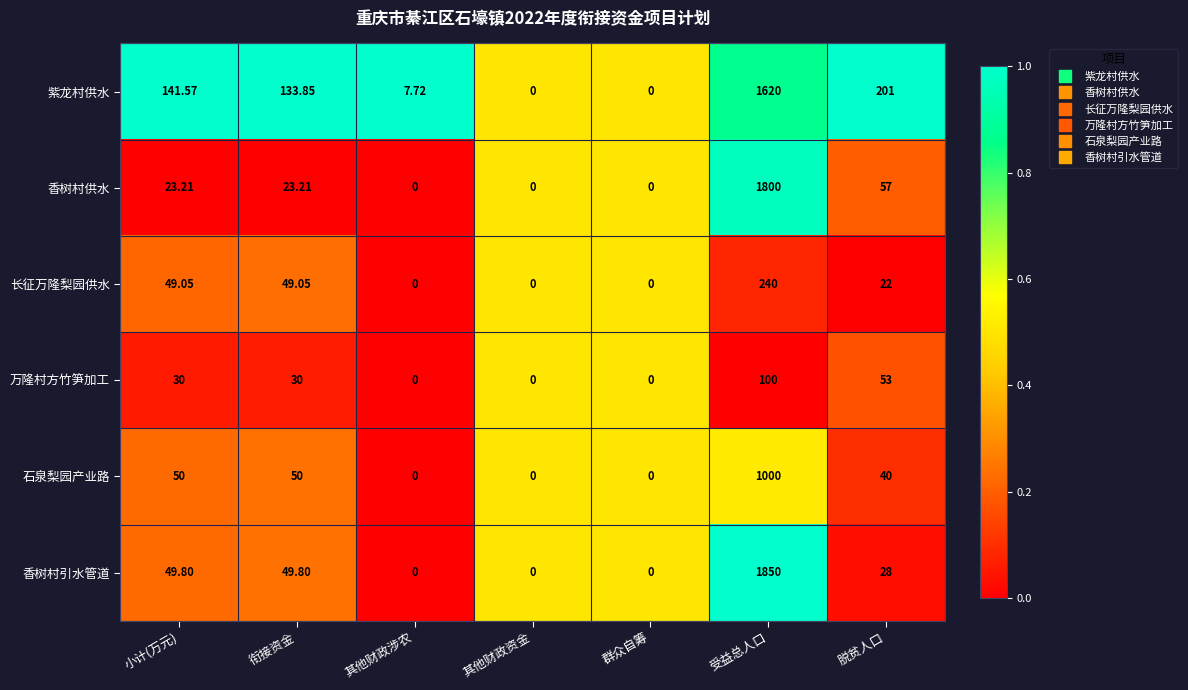

At which category is the sum across all series the highest?

受益总人口